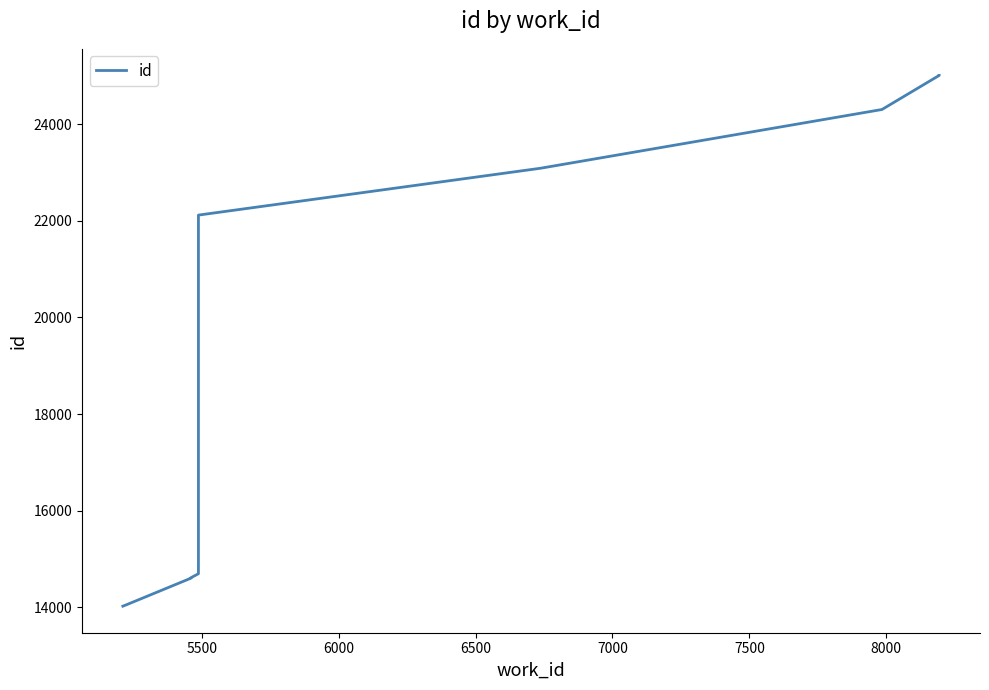

True or false: the data has more than 0 interior local peaks.

False